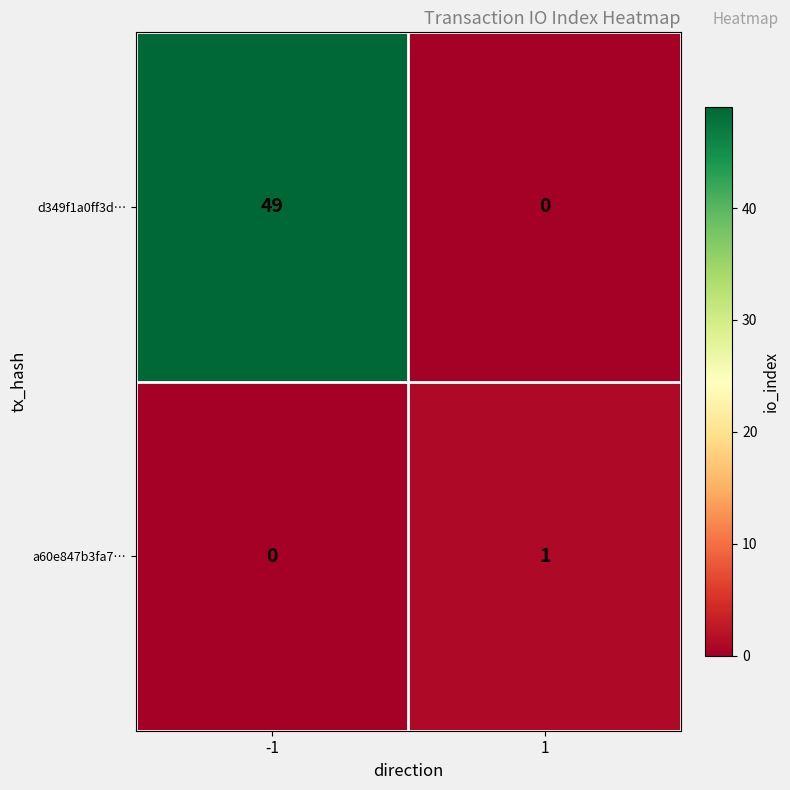

What is the greatest value displayed?

49